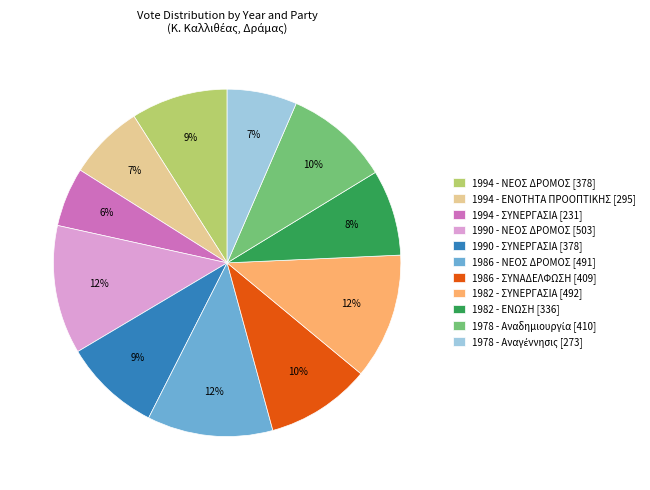

How many slices are in this pie chart?

11